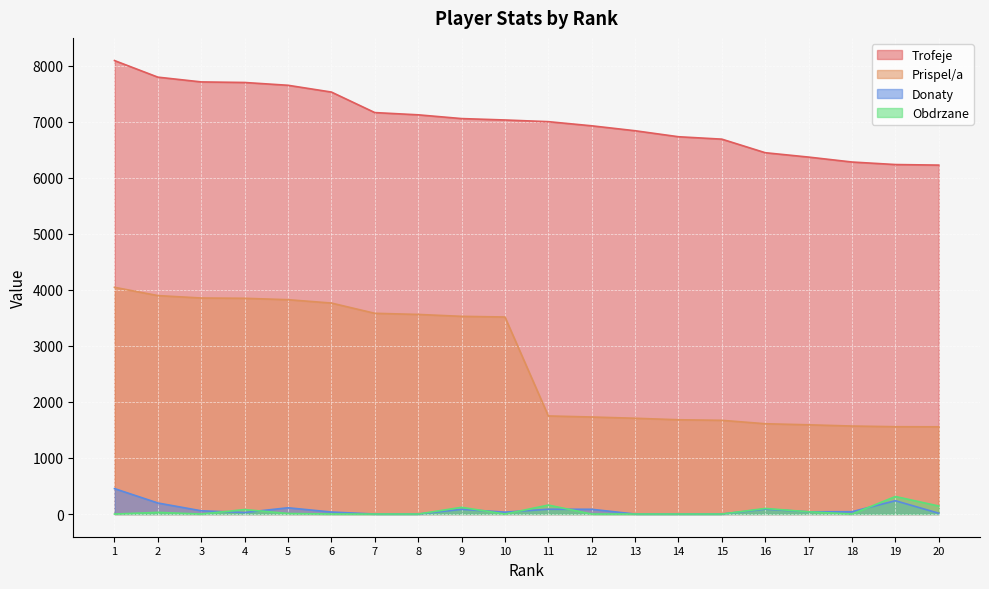

Reading left to right, extract all data points from this chart.

Trofeje: 1=8090	2=7794	3=7709	4=7699	5=7649	6=7528	7=7162	8=7122	9=7055	10=7030	11=7000	12=6926	13=6838	14=6731	15=6688	16=6446	17=6368	18=6280	19=6235	20=6225
Prispel/a: 1=4045	2=3897	3=3854	4=3849	5=3824	6=3764	7=3581	8=3561	9=3527	10=3515	11=1750	12=1731	13=1709	14=1682	15=1672	16=1611	17=1592	18=1570	19=1558	20=1556
Donaty: 1=454	2=197	3=58	4=28	5=112	6=36	7=0	8=0	9=84	10=34	11=86	12=85	13=0	14=0	15=0	16=88	17=40	18=42	19=238	20=14
Obdrzane: 1=0	2=30	3=0	4=80	5=10	6=0	7=0	8=0	9=120	10=0	11=160	12=0	13=0	14=0	15=0	16=100	17=40	18=0	19=313	20=143